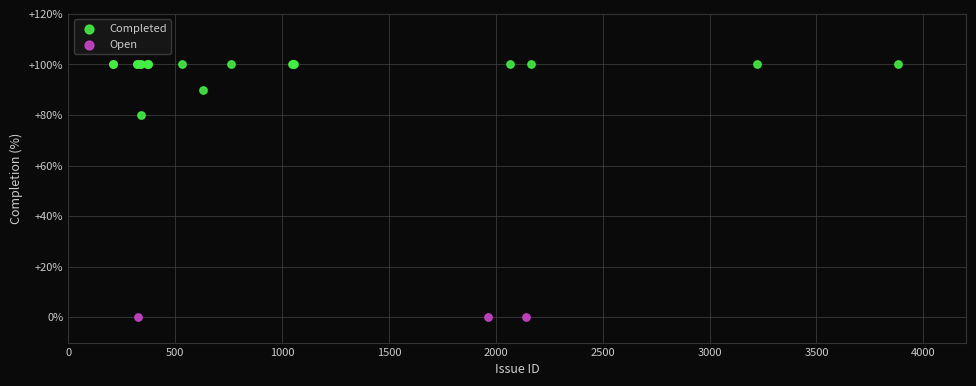

Which series contains the highest Y value?

Completed